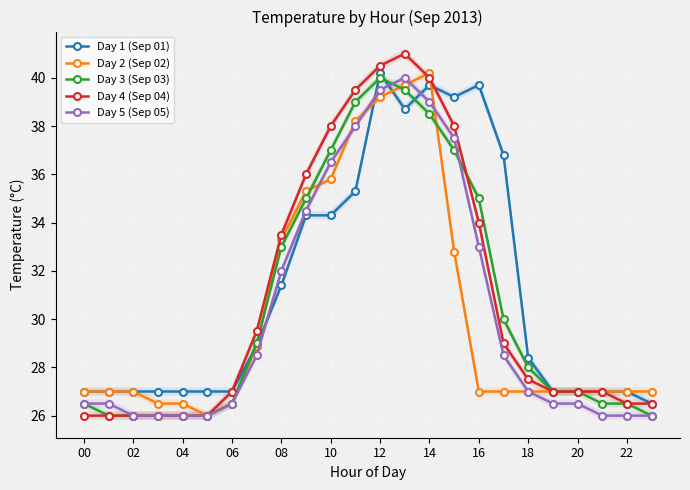

What is the maximum value for Day 4 (Sep 04)?

41.0